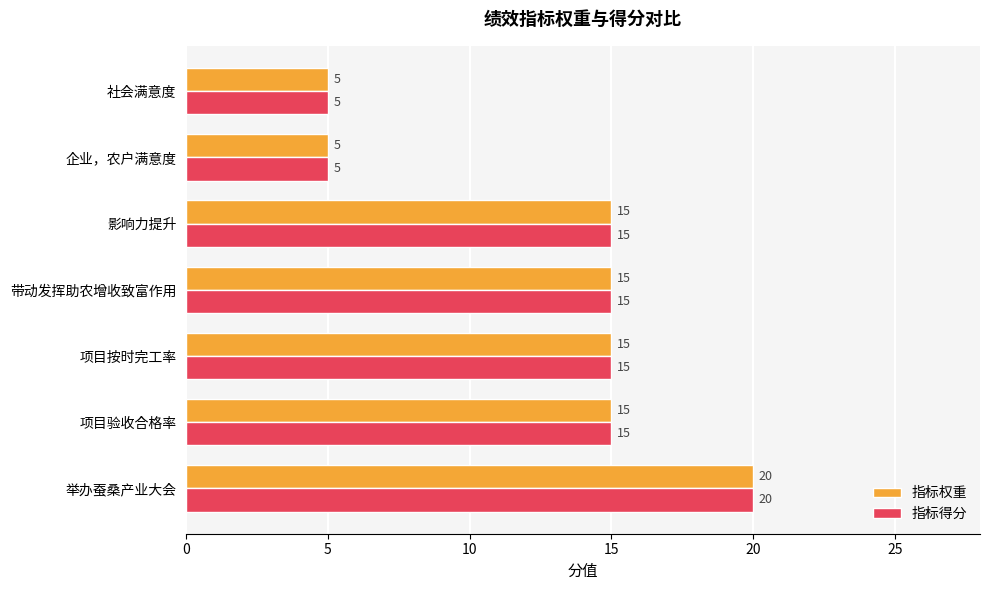

Read the 指标得分 value at 影响力提升.

15